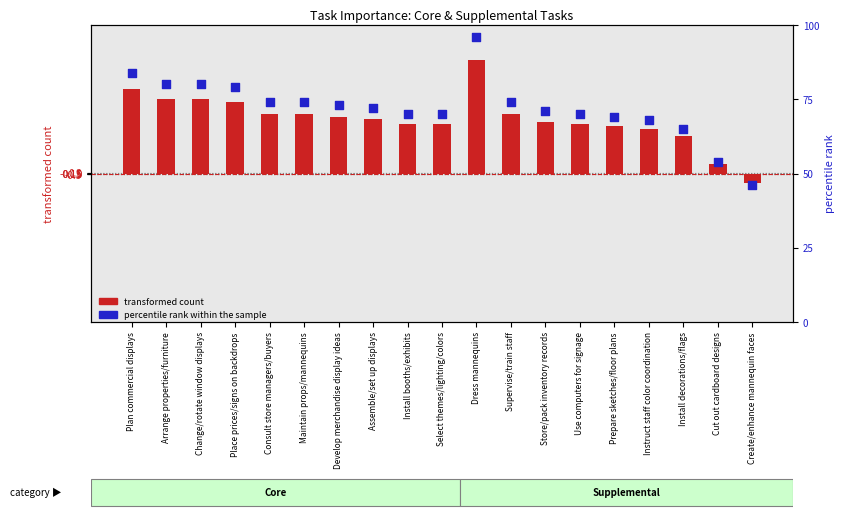

What are all the series names shown in the legend?

transformed count, percentile rank within the sample